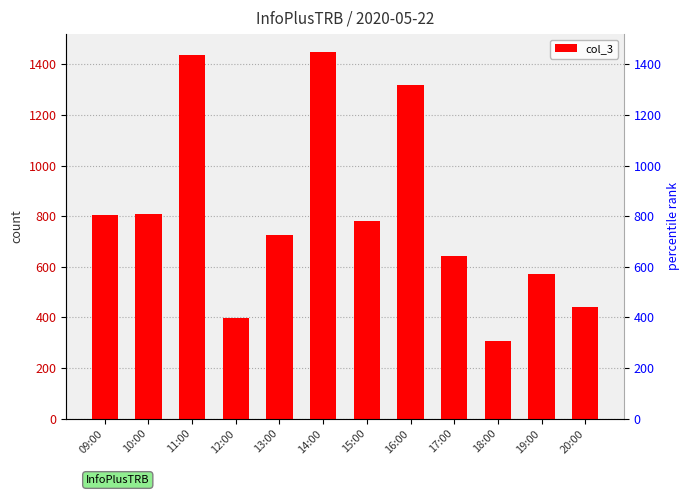

What value does the data have at 14:00?

1447